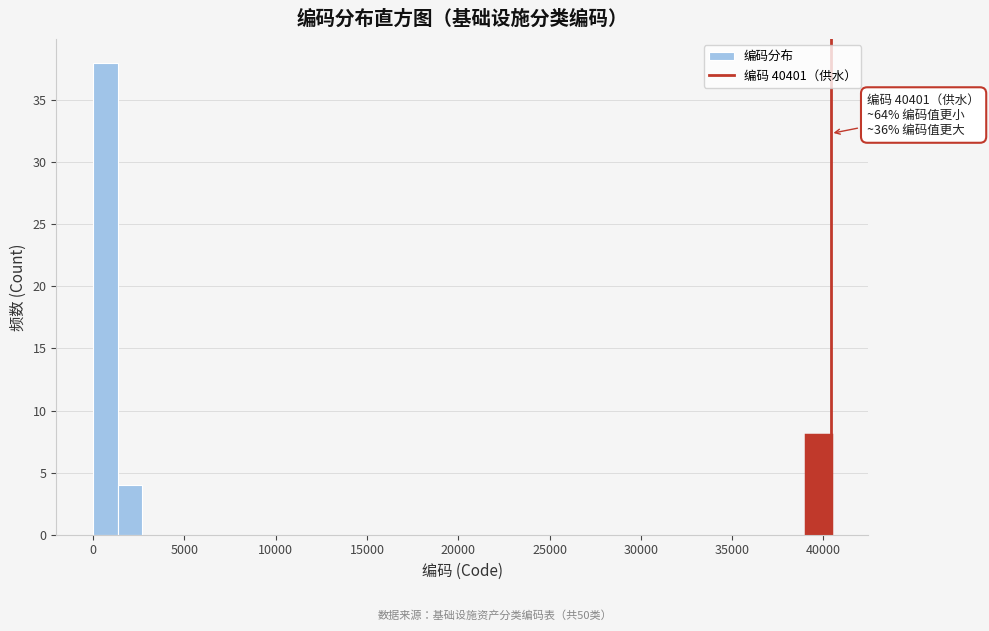

Around what value on the x-axis is the tallest bar? Give the approximate position of its centre, as read against the axis.

500